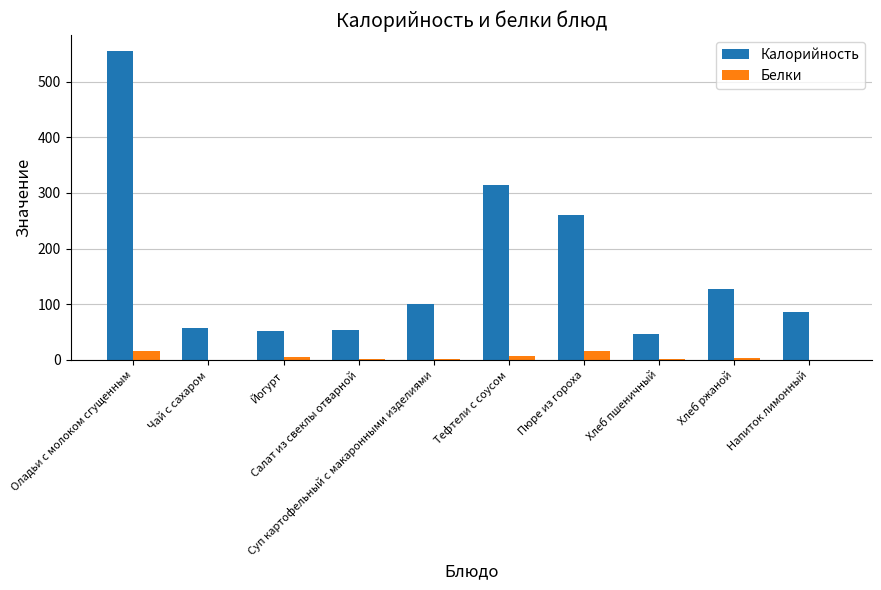

What is the sum of all Калорийность values?

1654